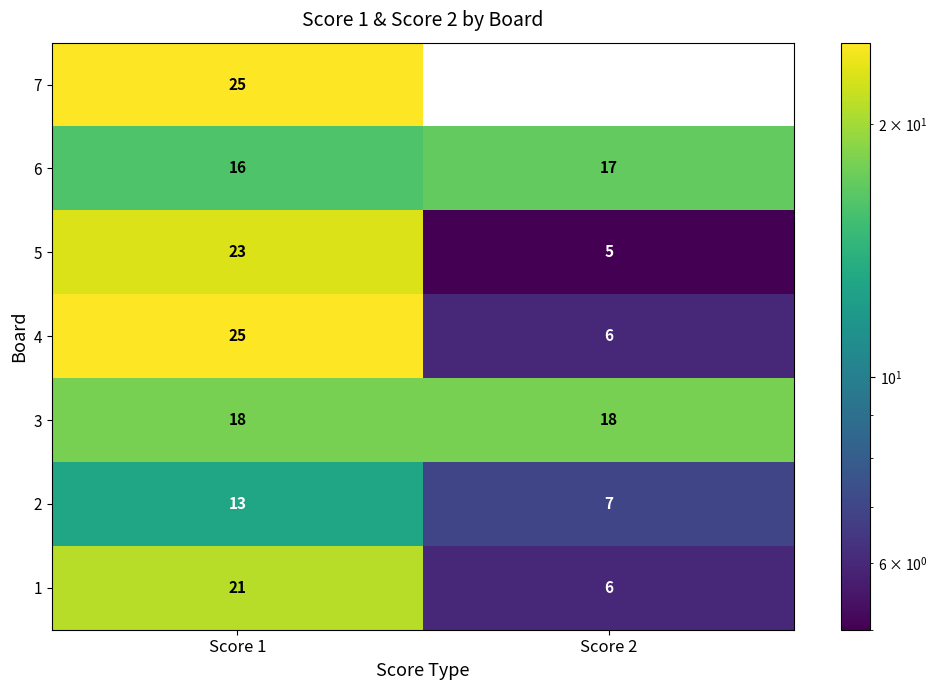

True or false: 2 has a value of 13 at Score 1.

True